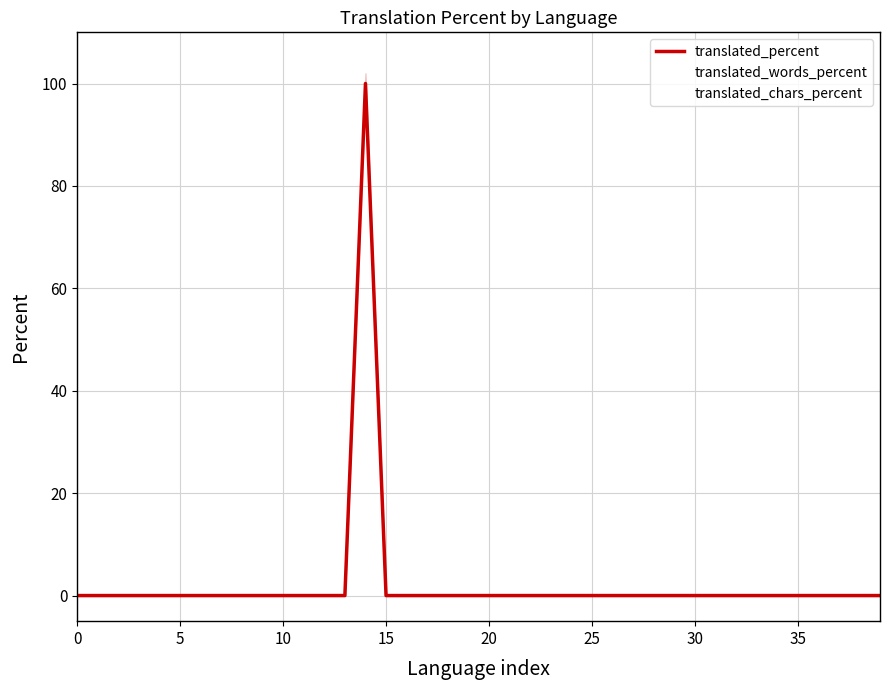

Between 30 and 38, which series saw the biggest shift?

translated_percent